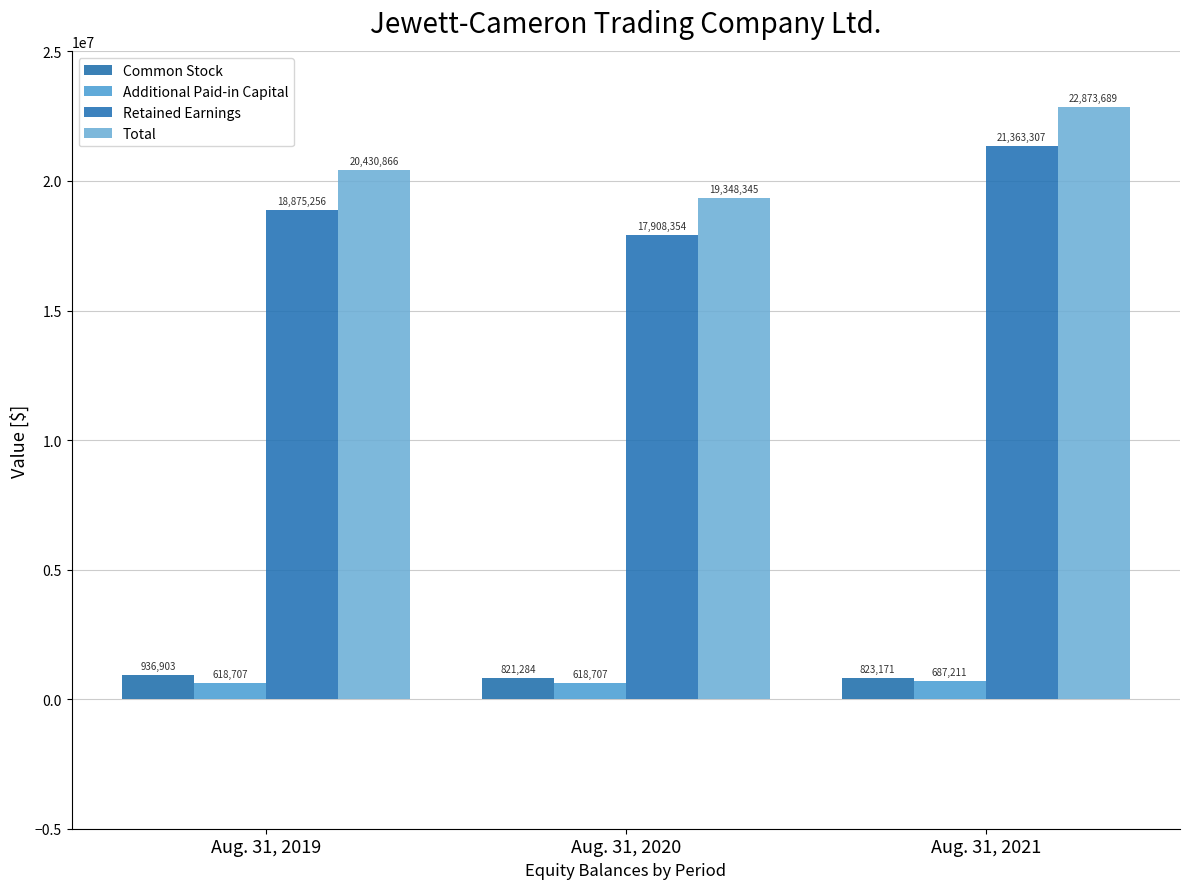

What is the minimum value for Total?

19348345